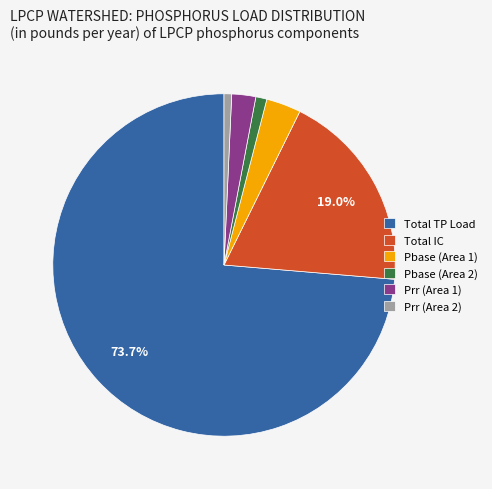

Is the sum of Pbase (Area 1) and Prr (Area 2) greater than half?

No